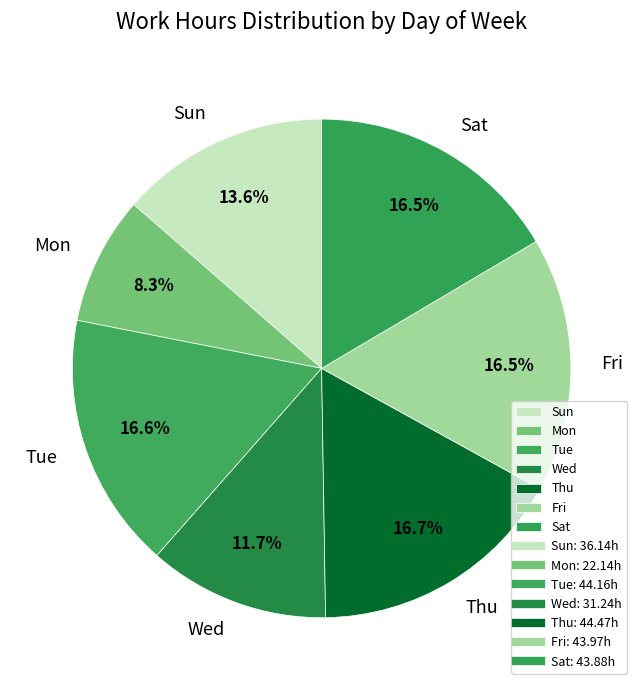

Is it true that Tue is 25% of the pie?

False